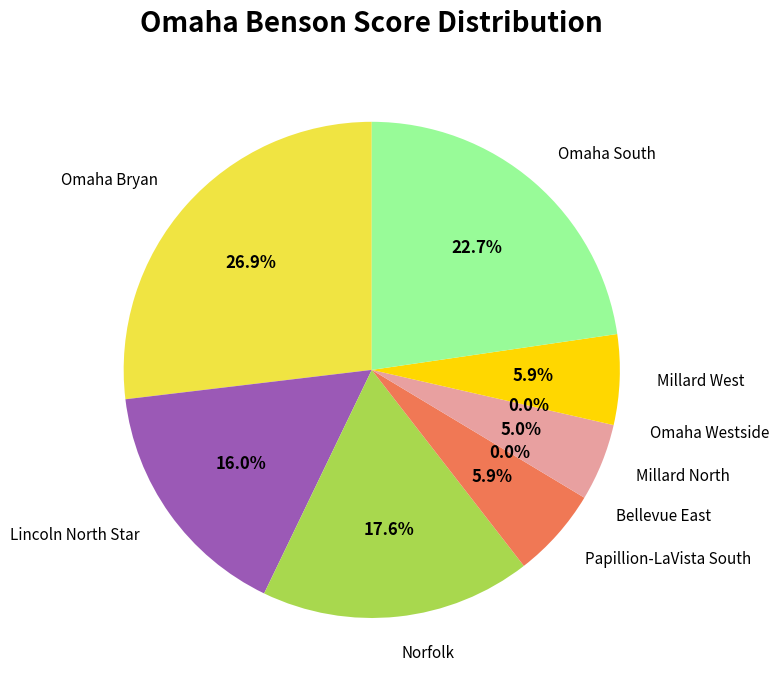

True or false: Lincoln North Star accounts for 1% of the total.

False